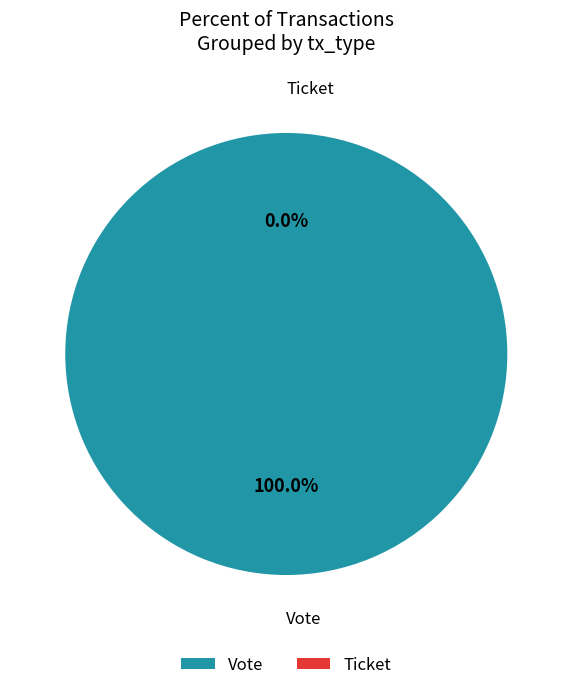

Which slice is the smallest?

Ticket